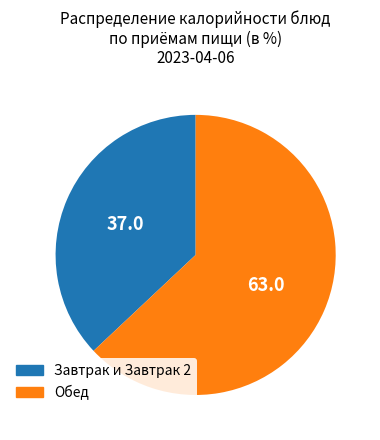

Is there a majority slice in this chart?

Yes